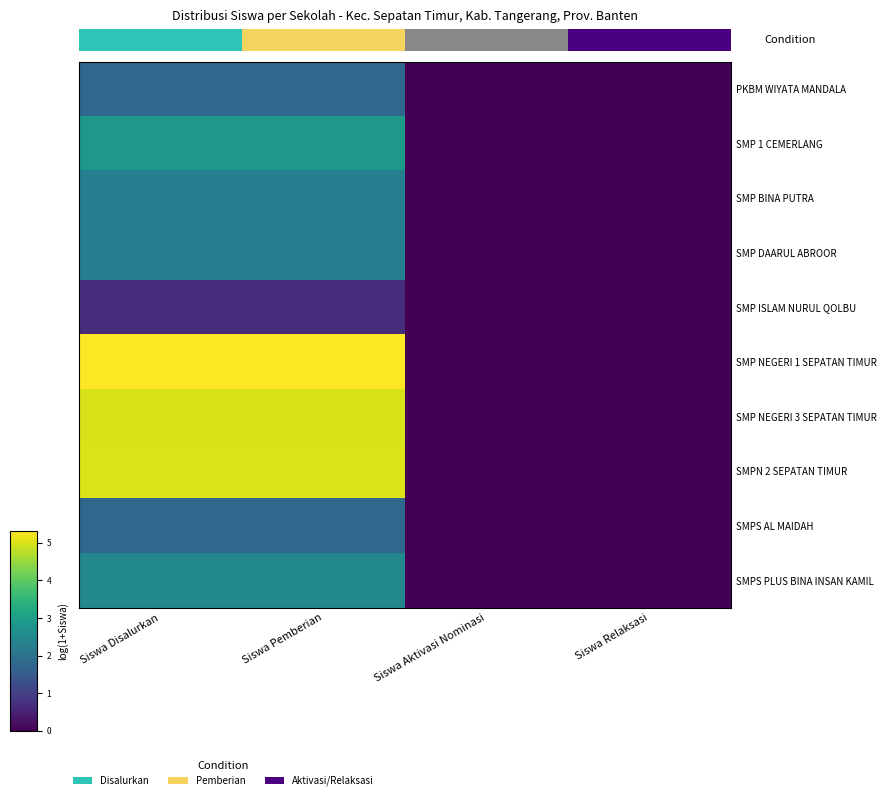

At how many categories does at least one series exceed 3?

2